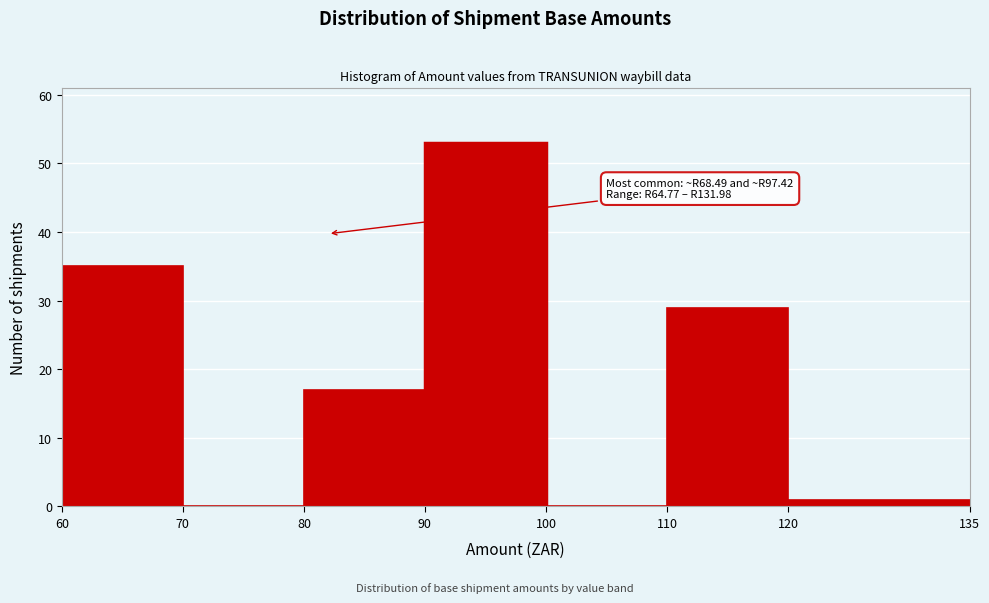

Over which range of the x-axis is the bar tallest?

90 to 100